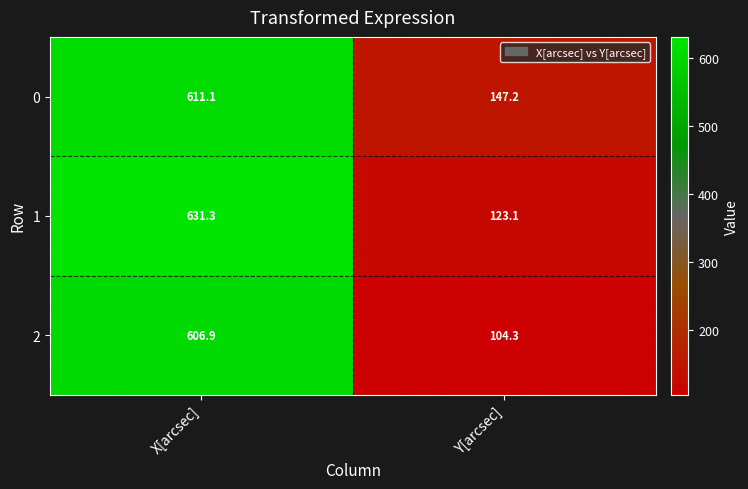

What is the sum of all 2 values?

711.2